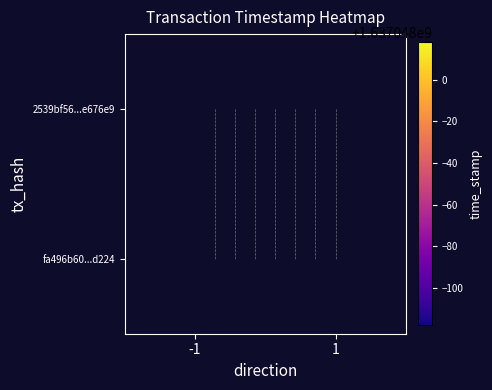

Which has a higher value, time_stamp or direction?

time_stamp